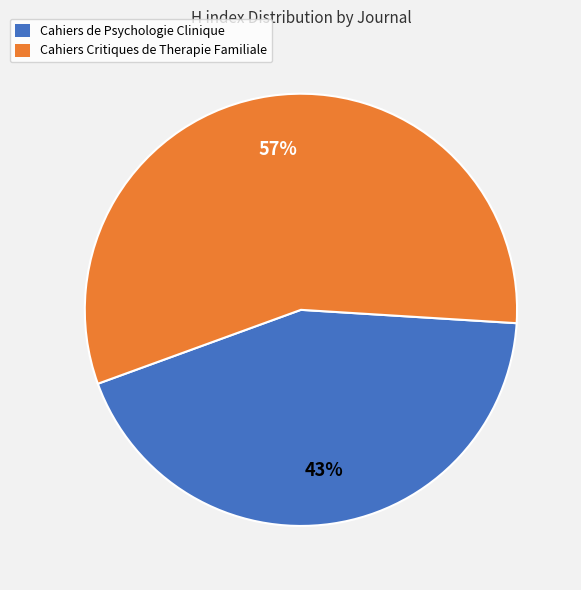

Which category has the biggest portion of the pie?

Cahiers Critiques de Therapie Familiale